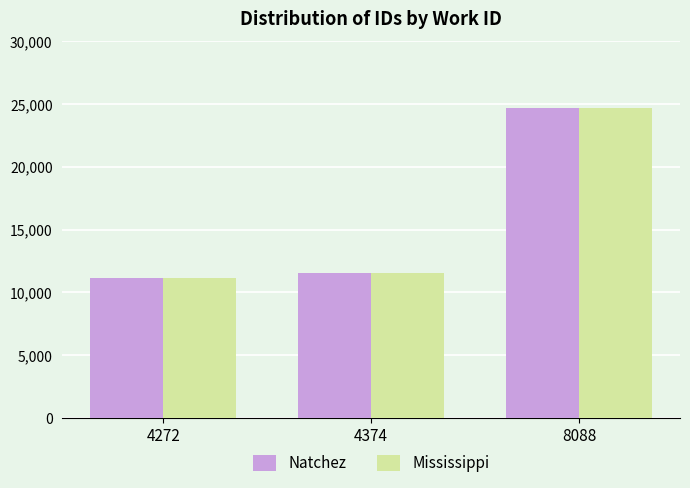

Which series has the largest range (max minus min)?

Mississippi